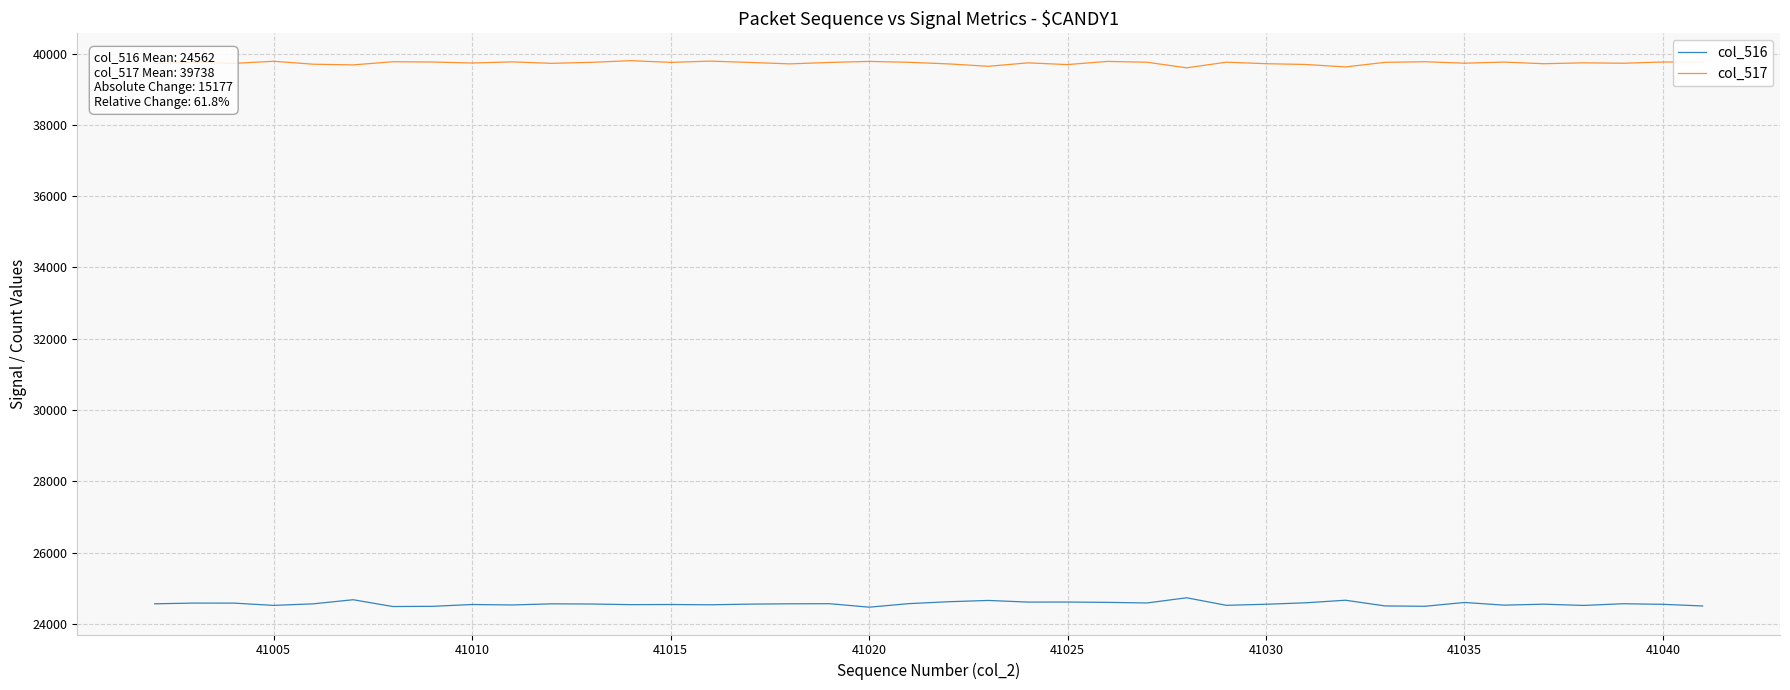

What is the highest value of the col_517 series?

39804